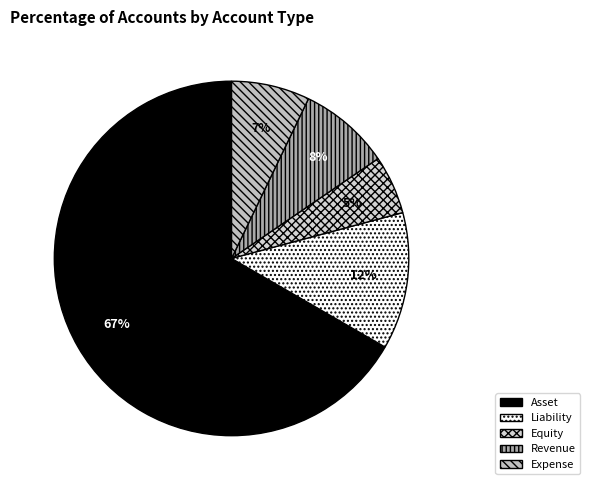

To the nearest percent, what portion does Revenue represent?

8%